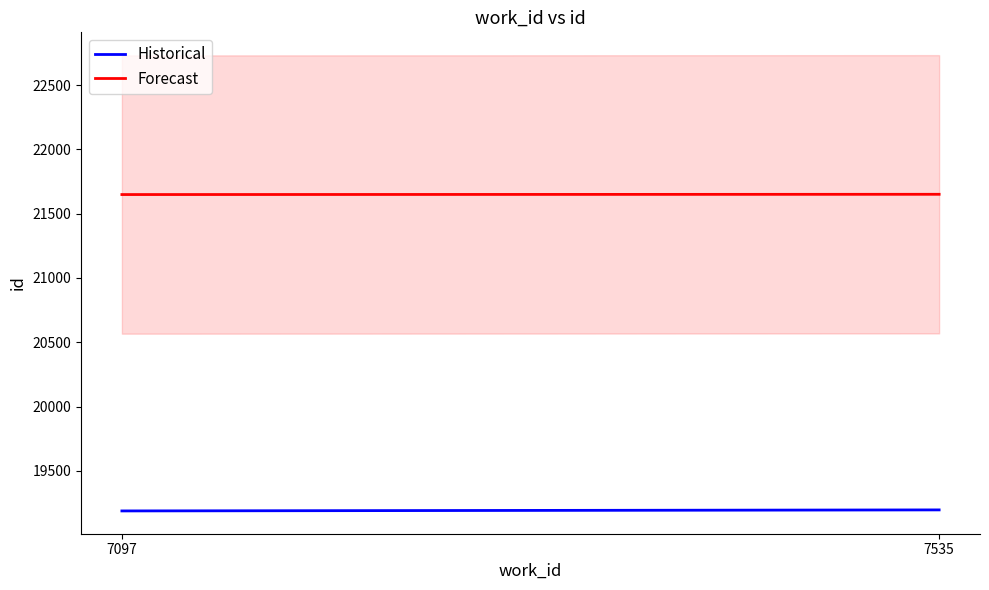

What is the sum of all Forecast values?

43300